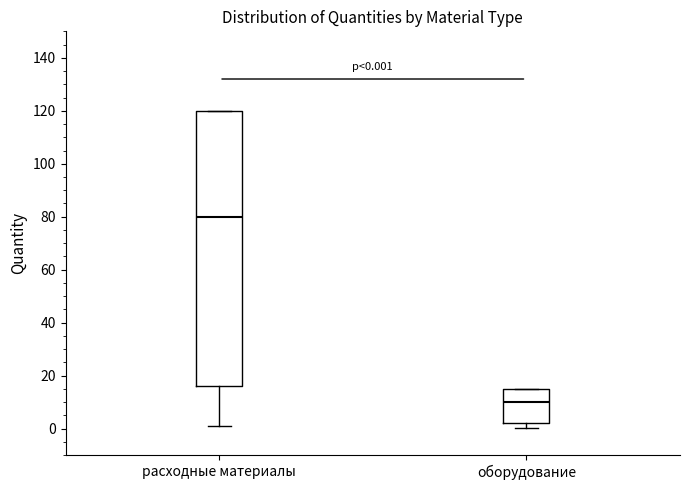

Comparing the boxes themselves (not the whiskers), which one is the tallest?

расходные материалы